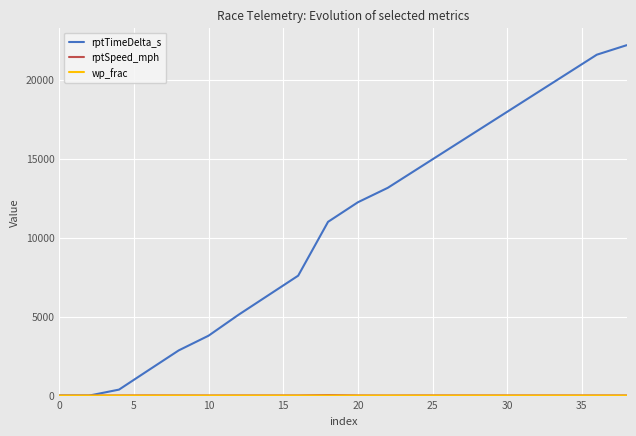

Which series has the largest range (max minus min)?

rptTimeDelta_s